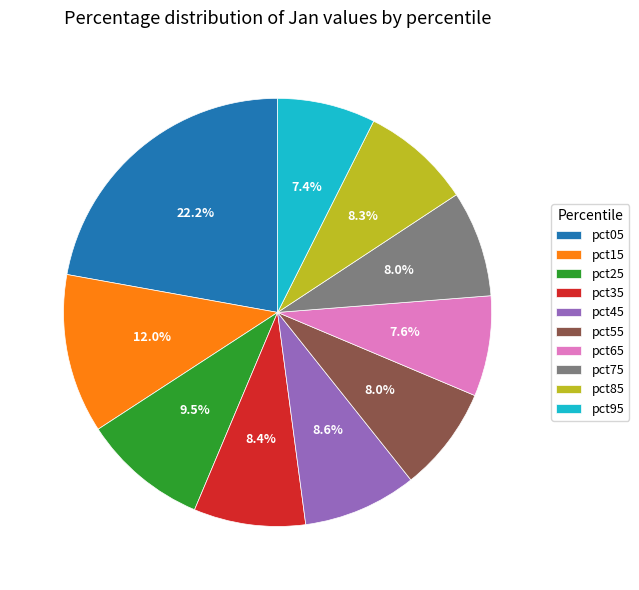

True or false: pct95 accounts for 1% of the total.

False